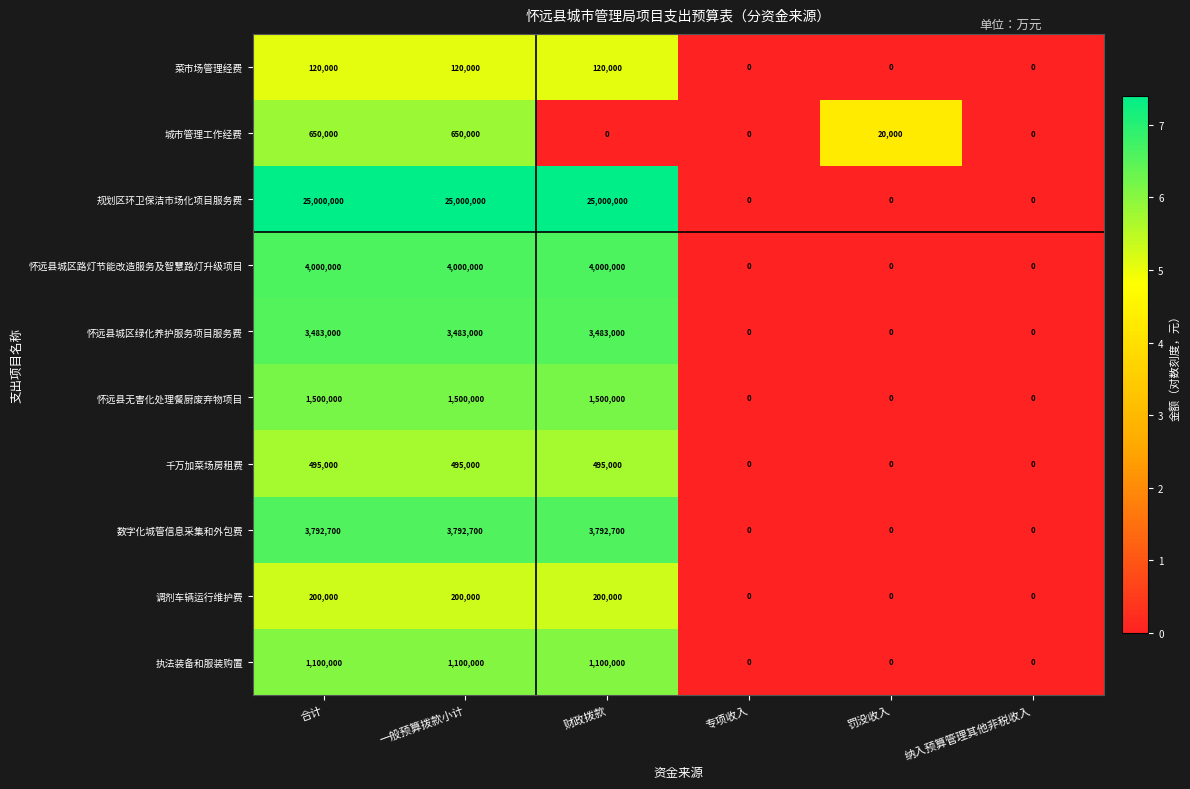

Count the number of data series in this chart.

10